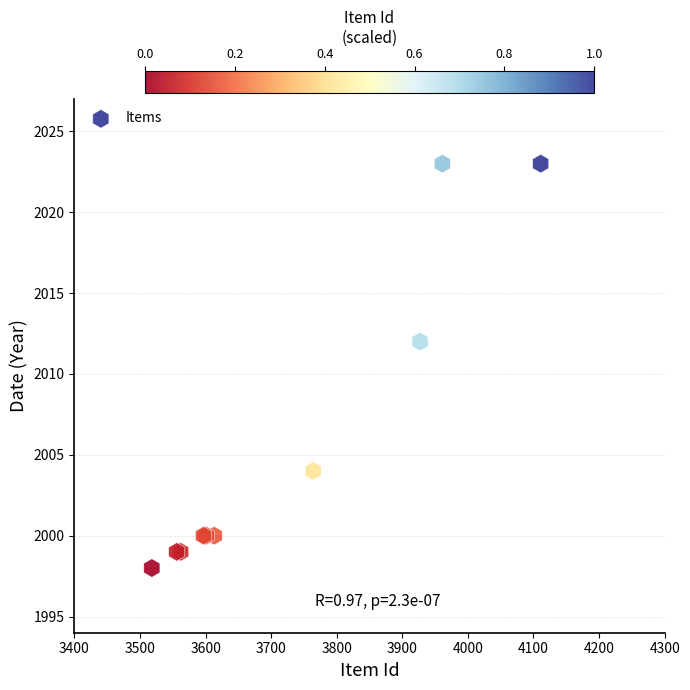

What Y value in the scatter plot is closest to 2010?

2012